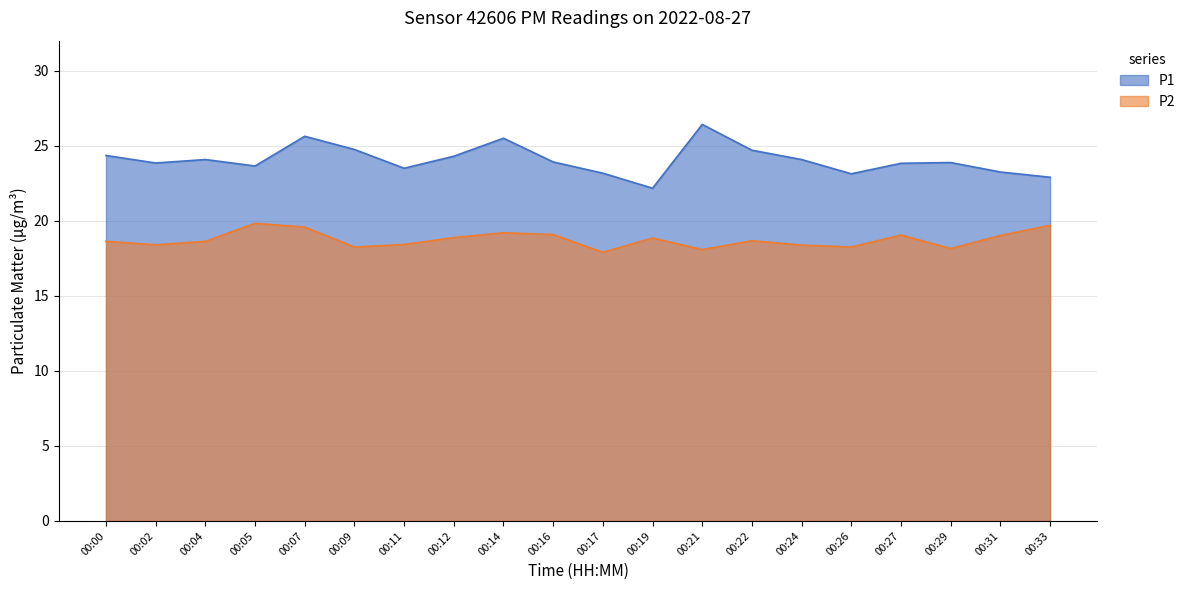

Which series has the largest total across all categories?

P1